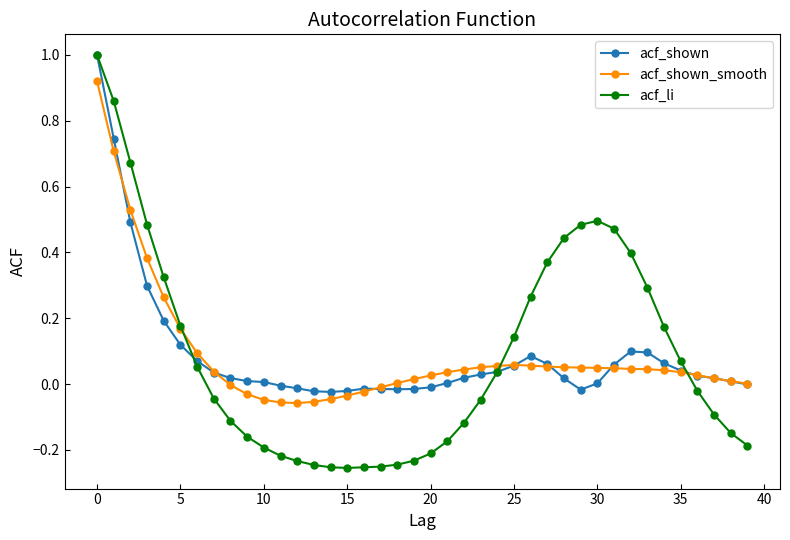

True or false: acf_shown_smooth has more than 0 points higher than both neighbors.

True